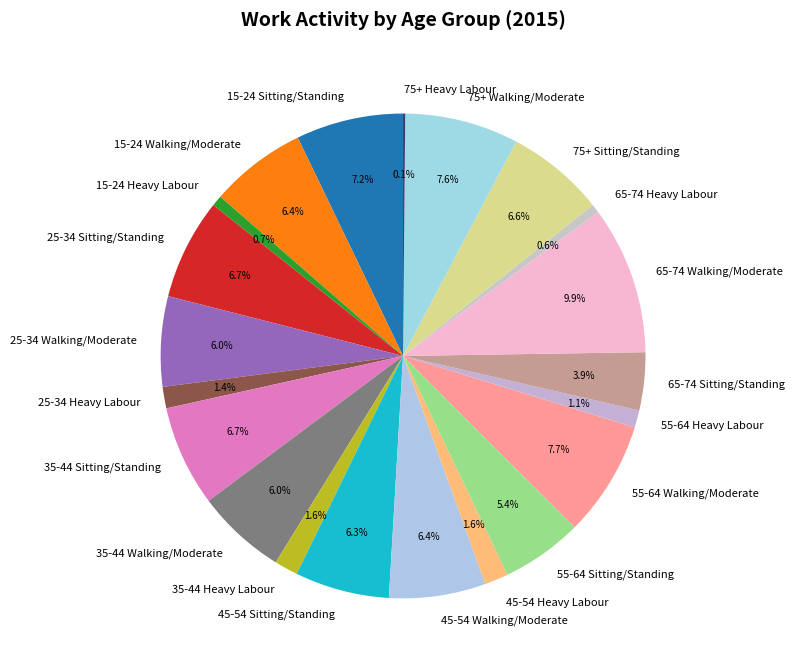

Do 75+ Sitting/Standing and 25-34 Sitting/Standing together represent more than half of the pie?

No